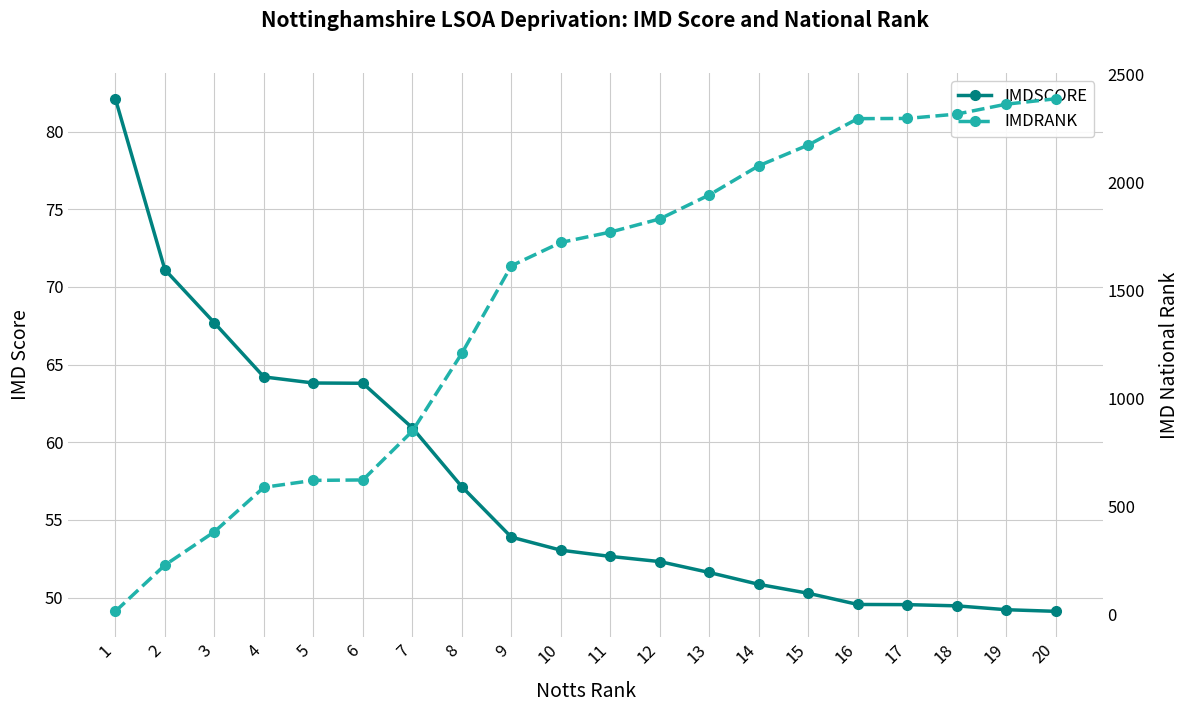

Reading left to right, list all the values displayed in this chart.

IMDSCORE: 1=82.1	2=71.1	3=67.7	4=64.2	5=63.8	6=63.8	7=60.9	8=57.1	9=53.9	10=53.1	11=52.7	12=52.3	13=51.6	14=50.9	15=50.3	16=49.6	17=49.6	18=49.5	19=49.2	20=49.1
IMDRANK: 1=16.0	2=230.0	3=384.0	4=590.0	5=622.0	6=624.0	7=850.0	8=1210.0	9=1615.0	10=1723.0	11=1771.0	12=1832.0	13=1943.0	14=2078.0	15=2174.0	16=2296.0	17=2297.0	18=2317.0	19=2363.0	20=2388.0